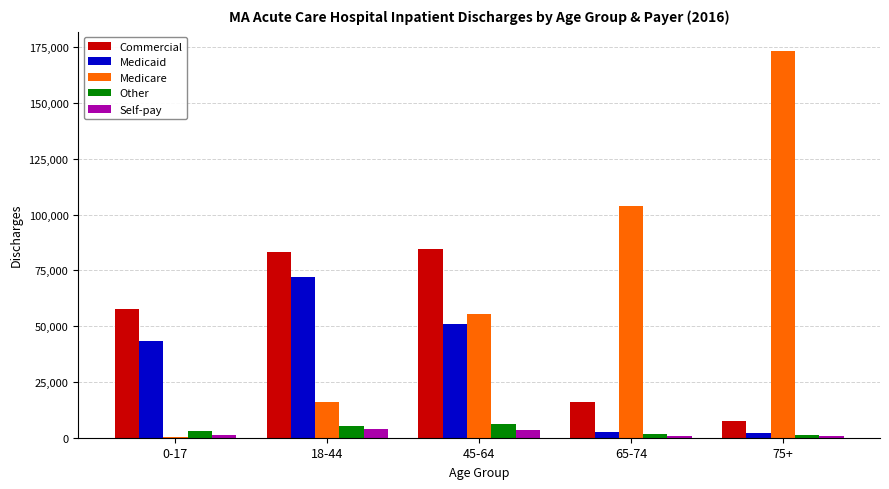

Which series has the widest spread of values?

Medicare